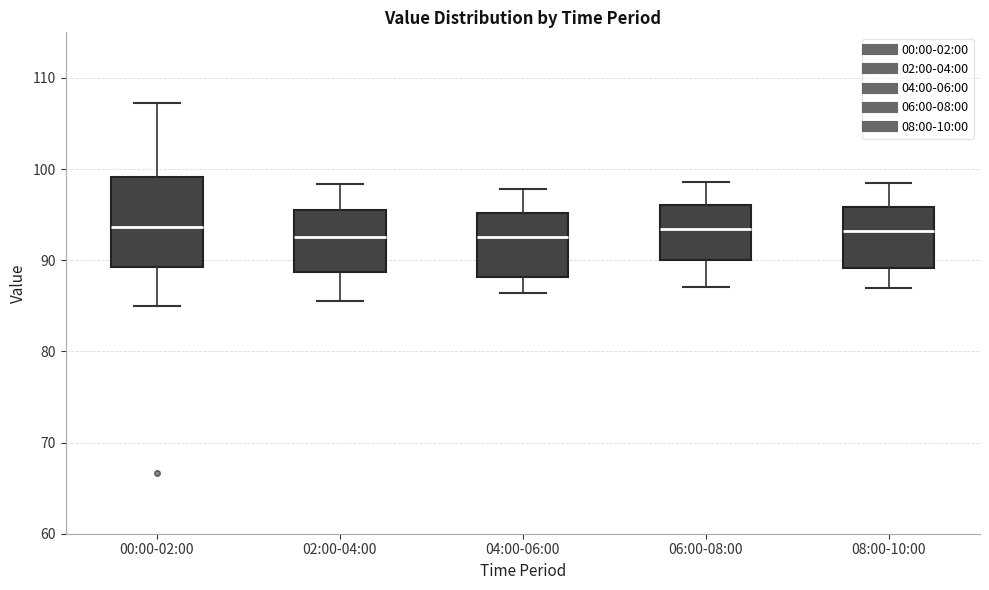

Reading left to right, transcribe this box plot: for each box, give where its median line is, the range the box spans, and where its two whiskers end, as read against the y-axis. The values are not printed on the chart, so give them approximately, as read against the axis.

00:00-02:00: median 94, box 89 to 99, whiskers 85 to 107
02:00-04:00: median 93, box 89 to 96, whiskers 86 to 98
04:00-06:00: median 93, box 88 to 95, whiskers 86 to 98
06:00-08:00: median 93, box 90 to 96, whiskers 87 to 99
08:00-10:00: median 93, box 89 to 96, whiskers 87 to 99